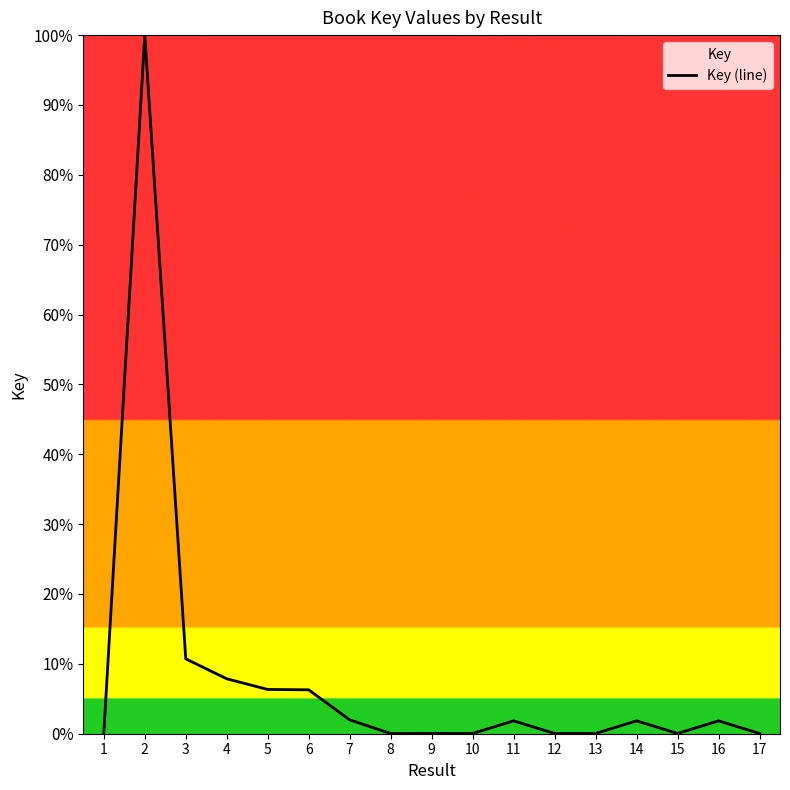

What is the value of the 6th point from the left?

6.3